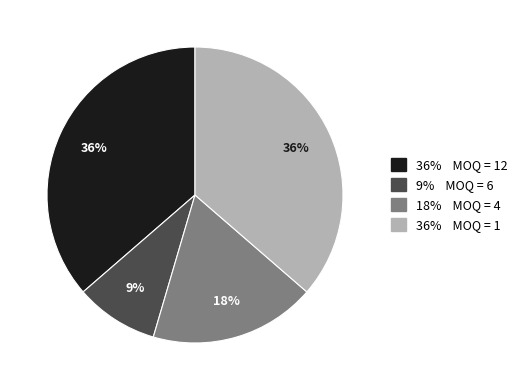

Is there a majority slice in this chart?

No